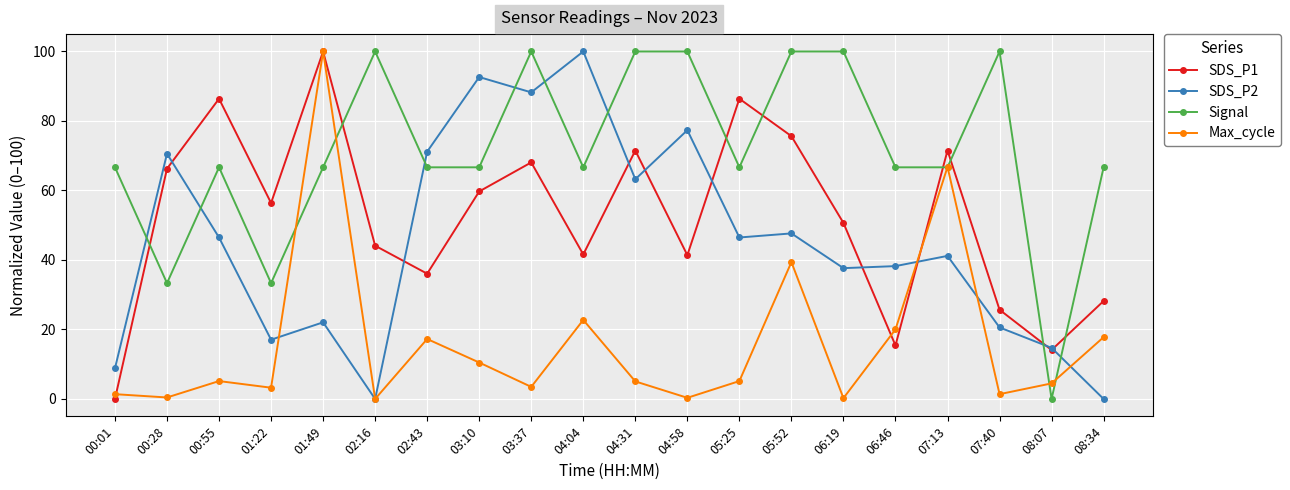

Does the chart display data point markers on the line(s)?

Yes